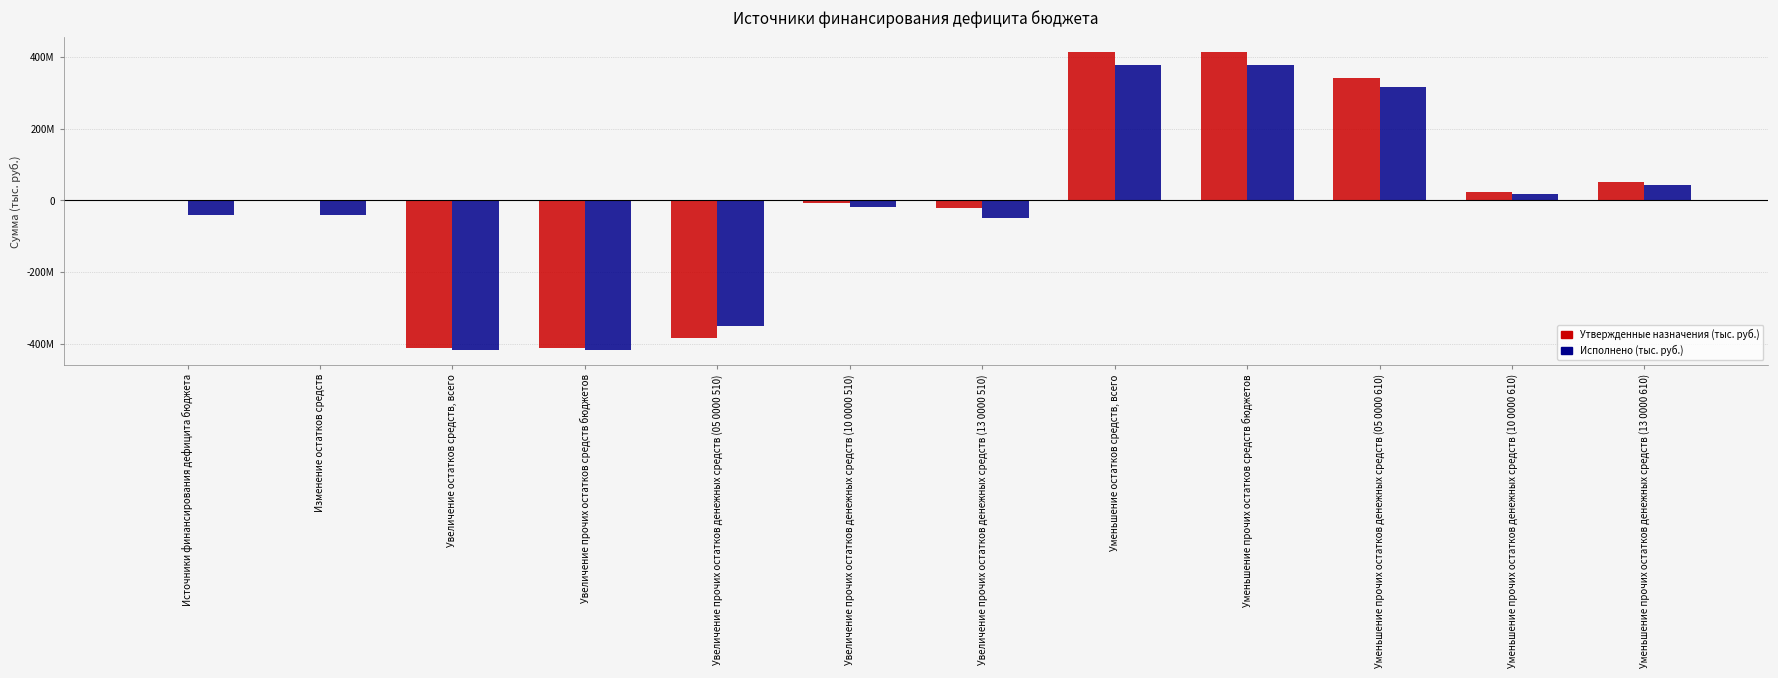

At which category is the sum across all series the highest?

Уменьшение остатков средств, всего